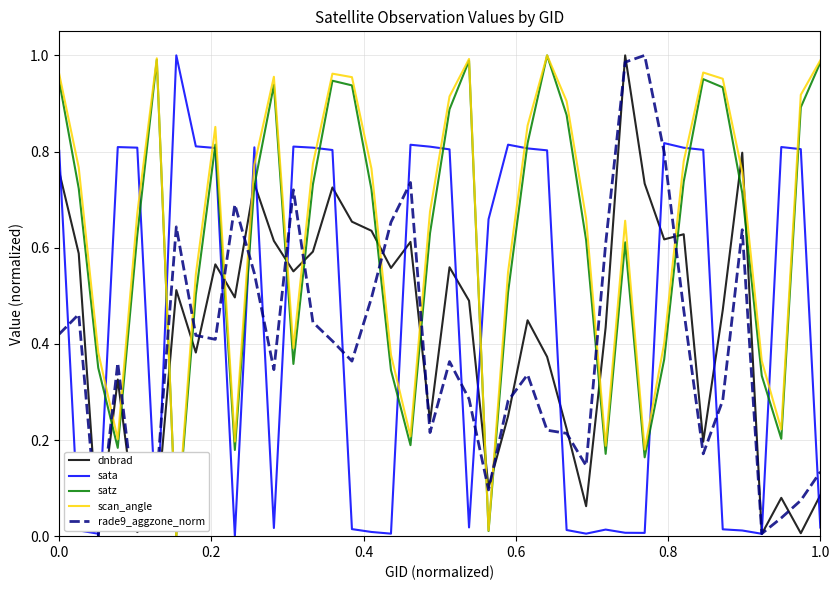

Which series ends up on top after the final intersection of scan_angle and sata?

scan_angle